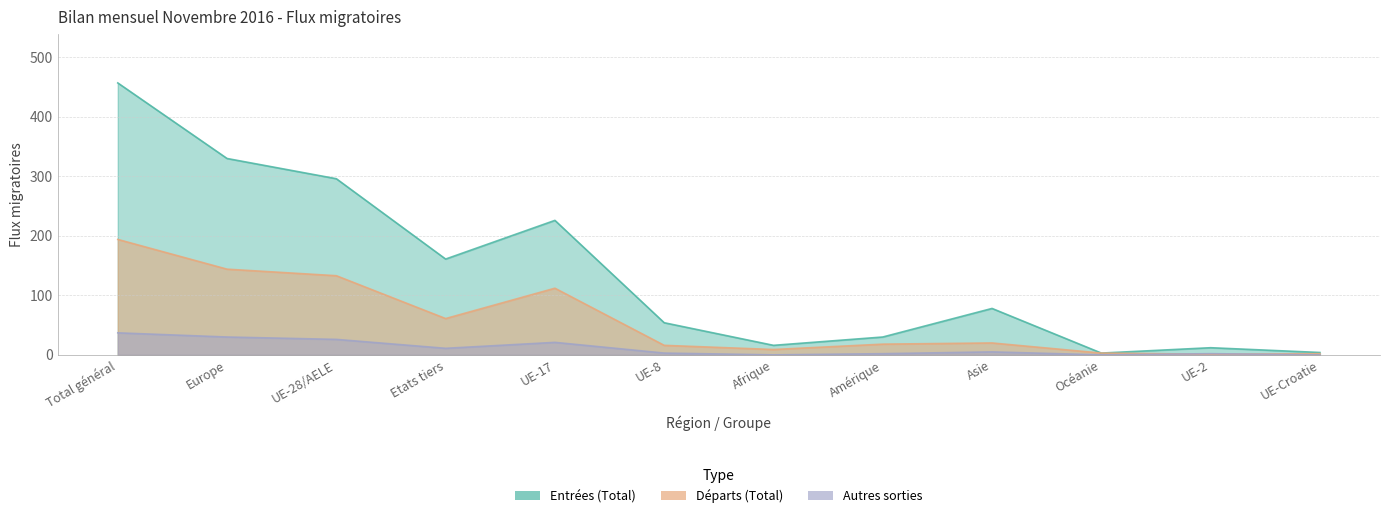

List the labels in order of Départs (Total) value, largest first.

Total général, Europe, UE-28/AELE, UE-17, Etats tiers, Asie, Amérique, UE-8, Afrique, Océanie, UE-Croatie, UE-2